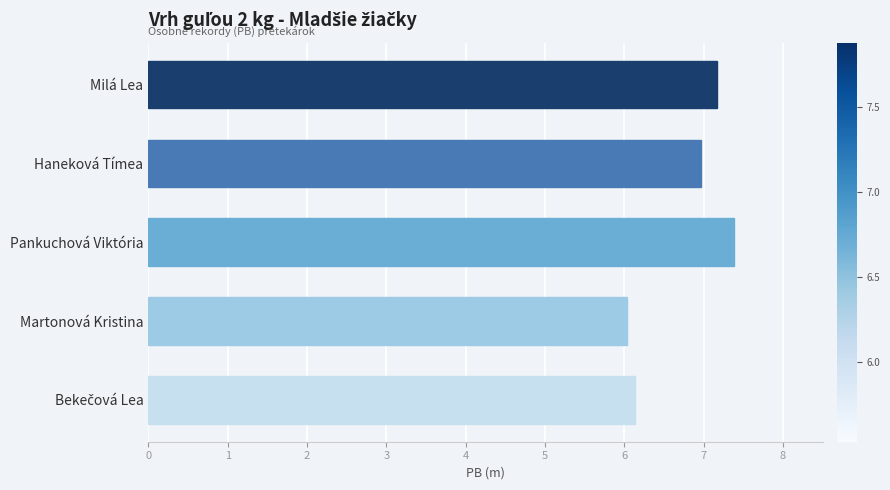

The value at Haneková Tímea is 7.0. True or false?

True